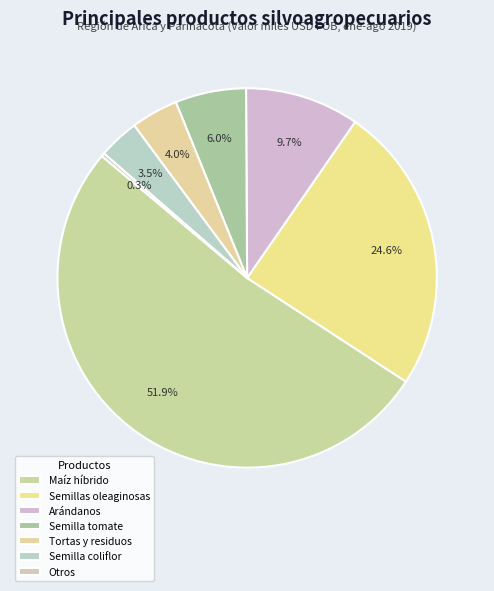

Which category has the smallest portion of the pie?

Otros